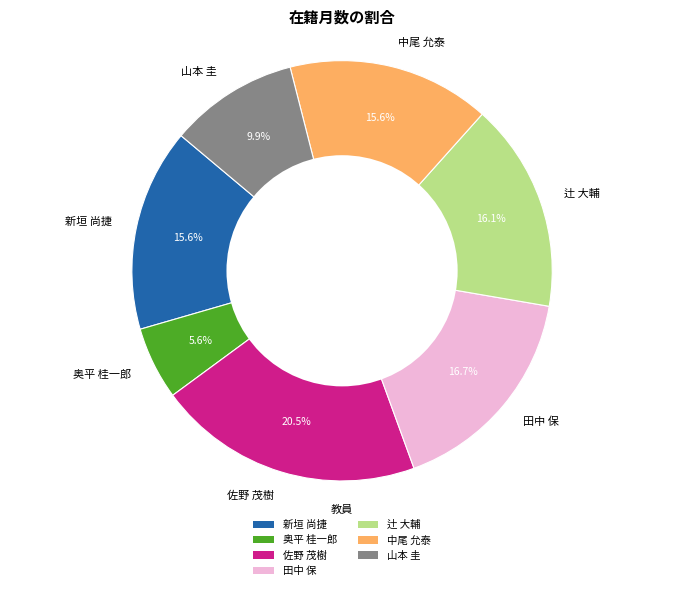

Is it true that 佐野 茂樹 is 6% of the pie?

False